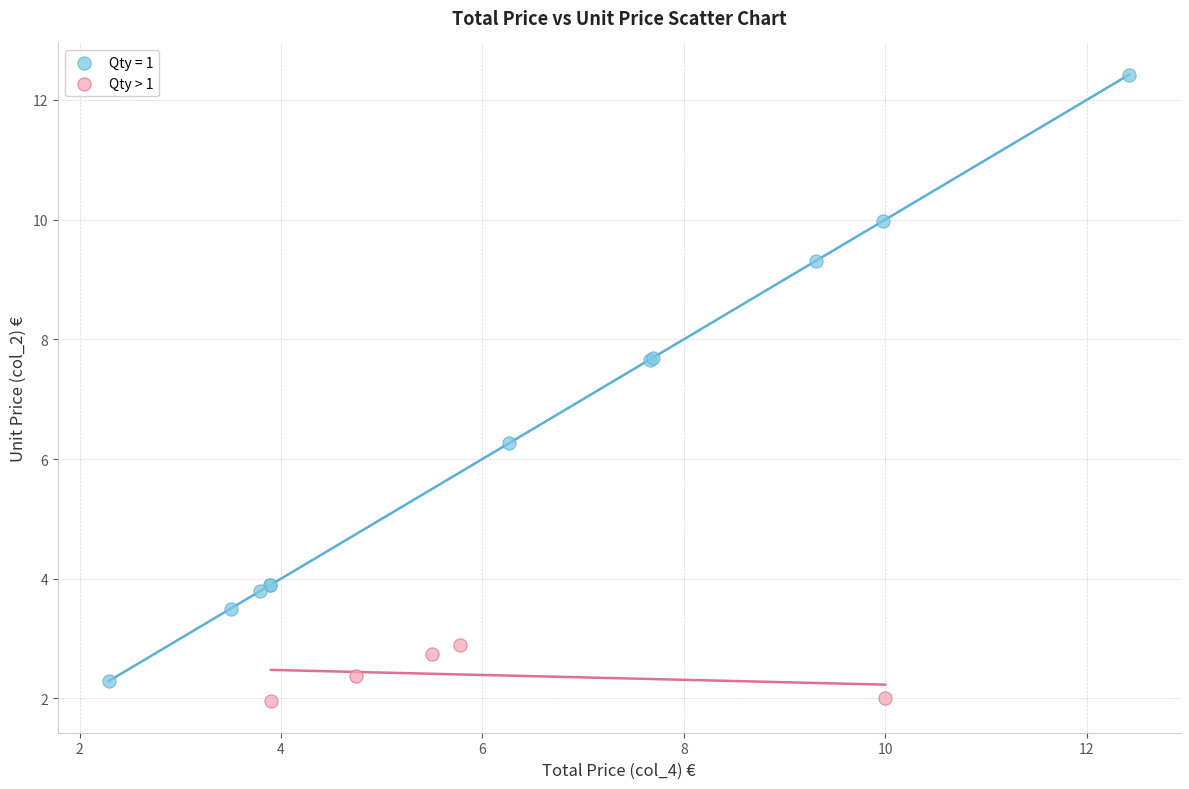

Which series contains the highest Y value?

Qty = 1